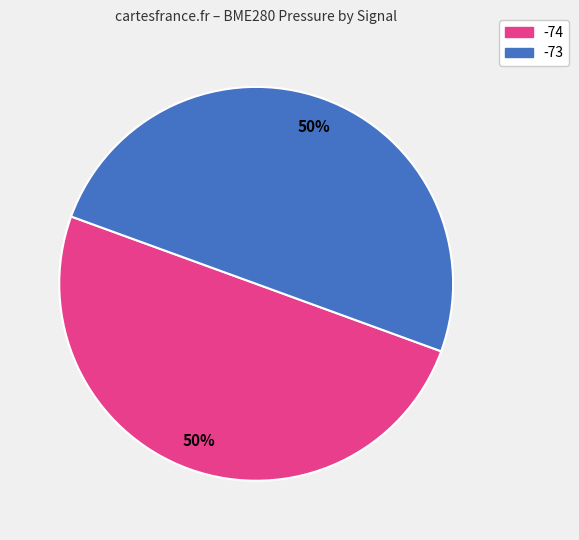

To the nearest percent, what is the average slice percentage?

50%